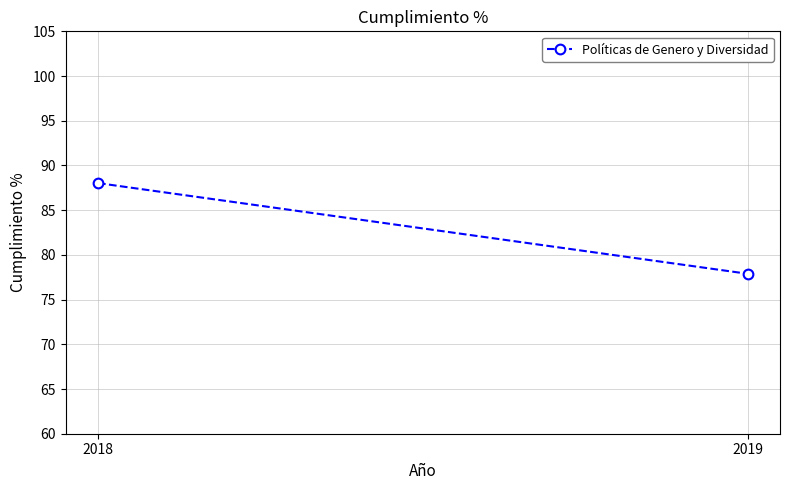

True or false: the data shows 88.0 at 2018.

True